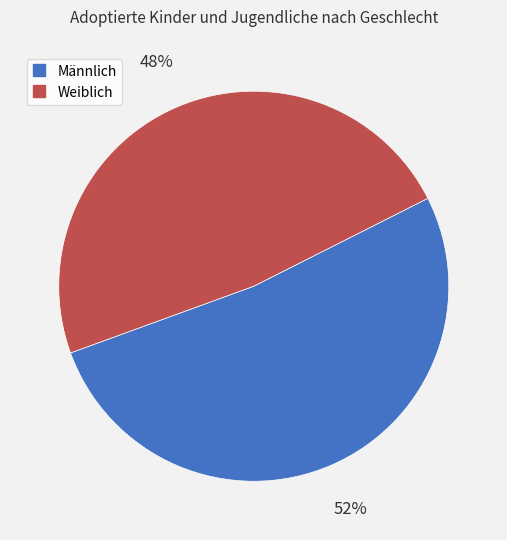

To the nearest percent, what is the average slice percentage?

50%